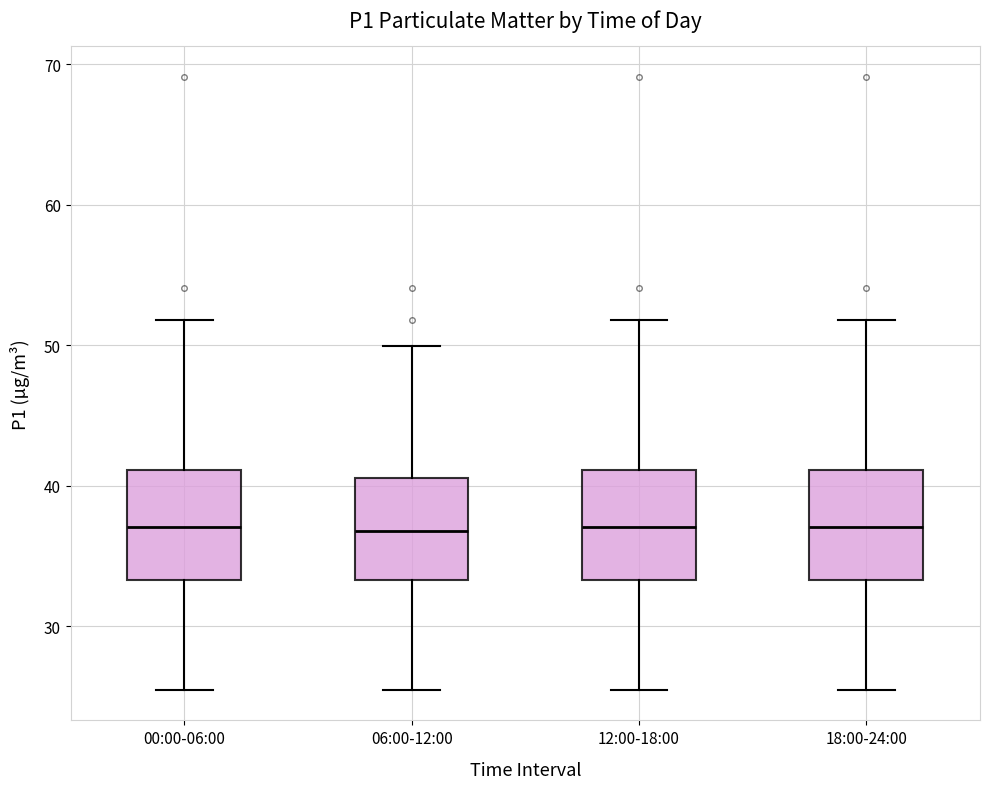

Reading left to right, transcribe this box plot: for each box, give where its median line is, the range the box spans, and where its two whiskers end, as read against the y-axis. The values are not printed on the chart, so give them approximately, as read against the axis.

00:00-06:00: median 37, box 33 to 41, whiskers 25 to 52
06:00-12:00: median 37, box 33 to 41, whiskers 25 to 50
12:00-18:00: median 37, box 33 to 41, whiskers 25 to 52
18:00-24:00: median 37, box 33 to 41, whiskers 25 to 52